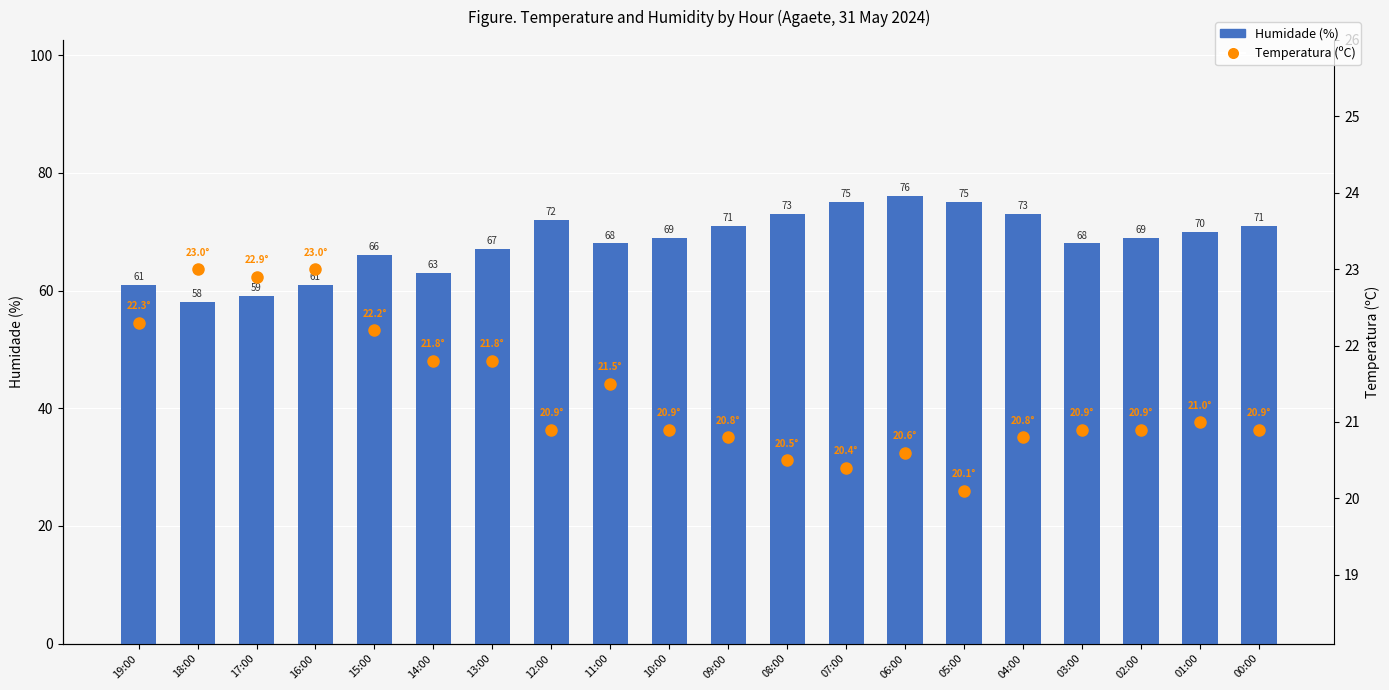

What is the label of the 2nd bar from the right?

01:00